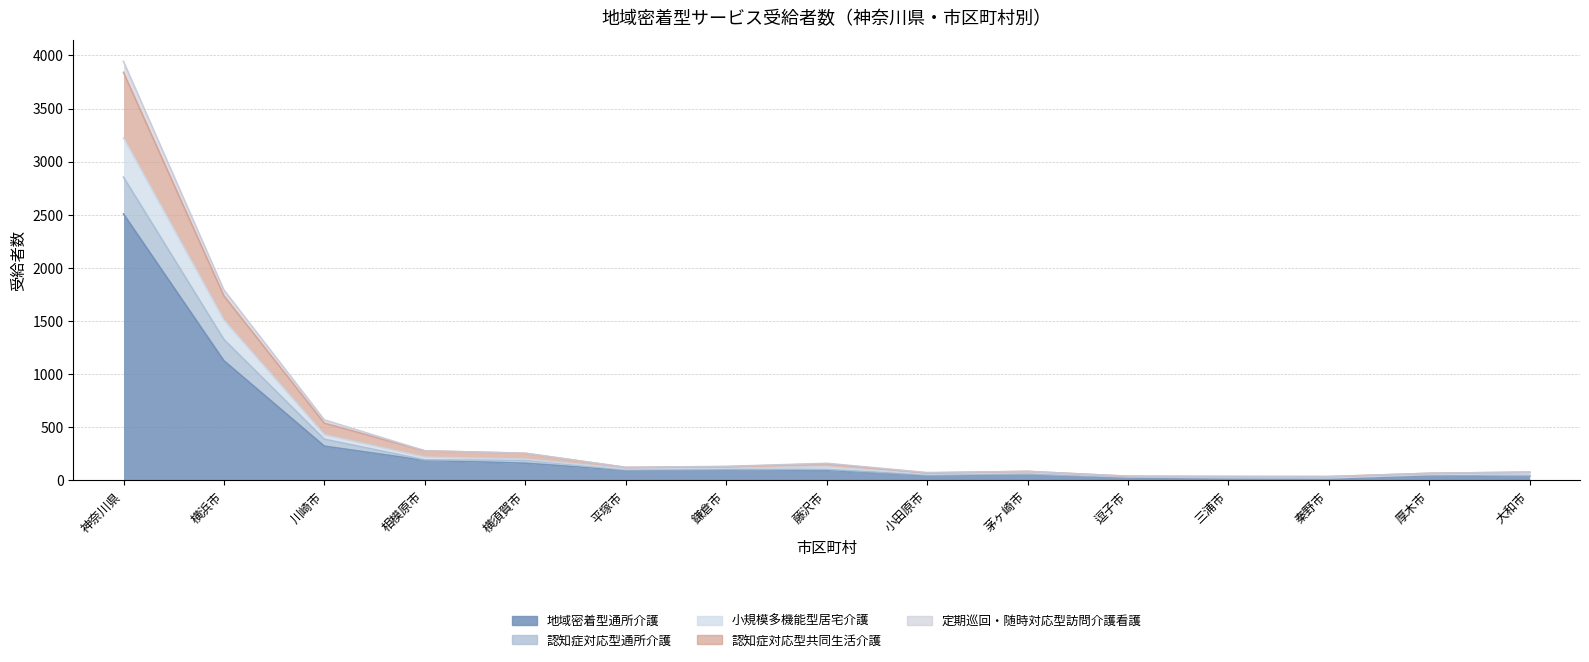

What is the difference between the highest and lowest values at 逗子市?

9